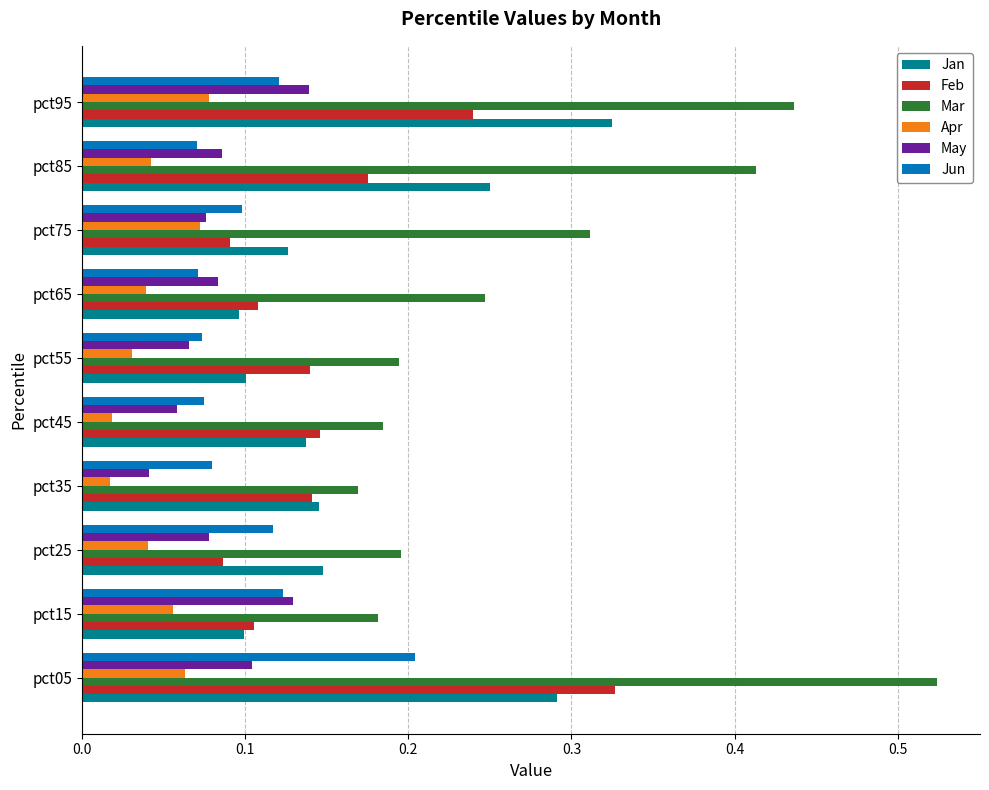

At how many categories does at least one series exceed 0?

10